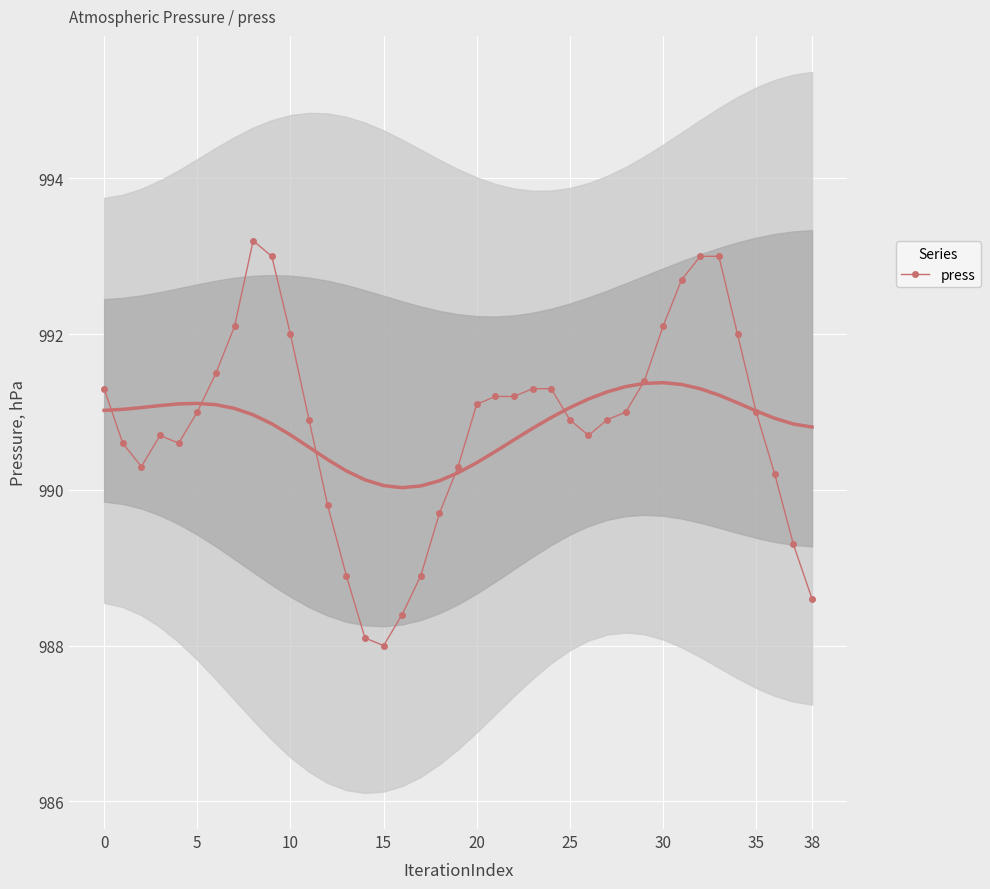

How many categories are shown in the chart?

39